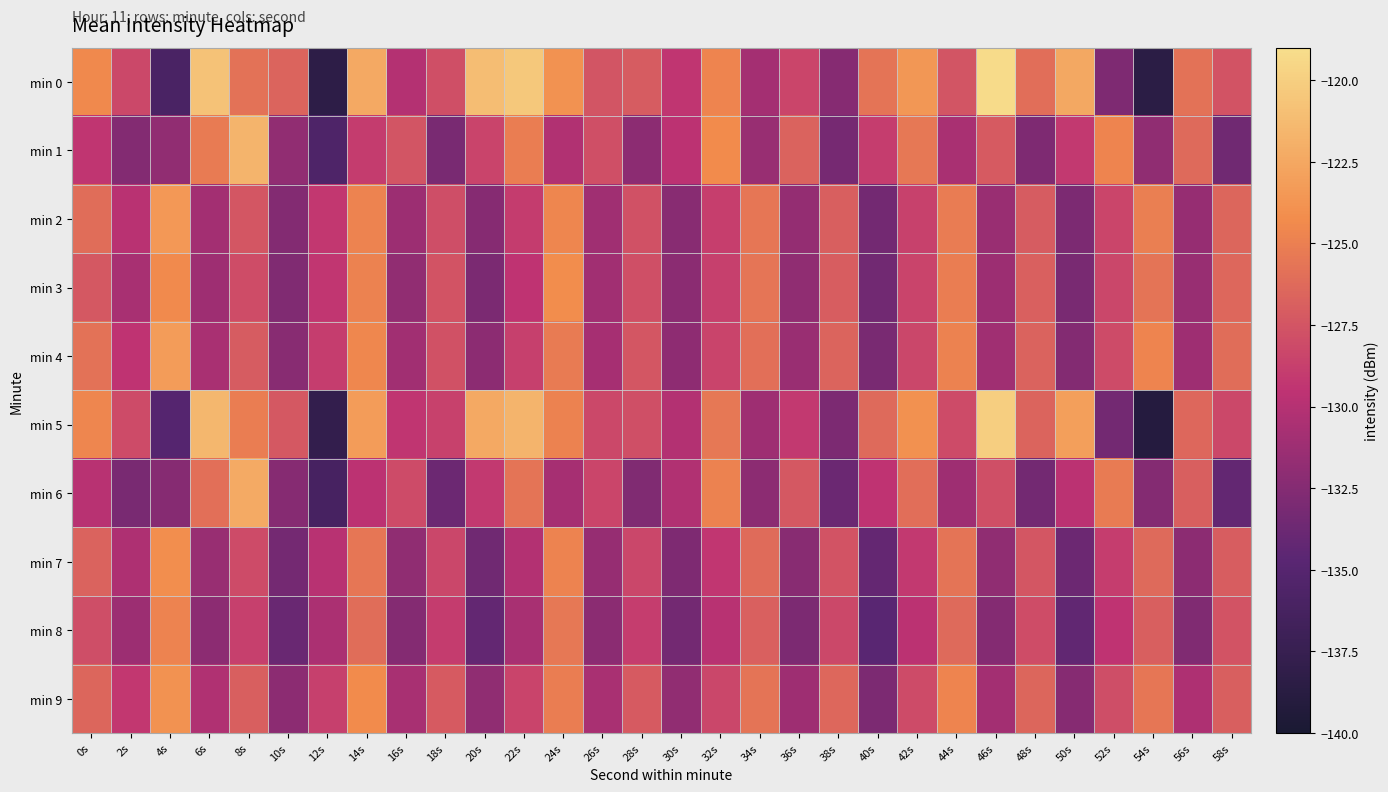

How many data points does each series have?

30